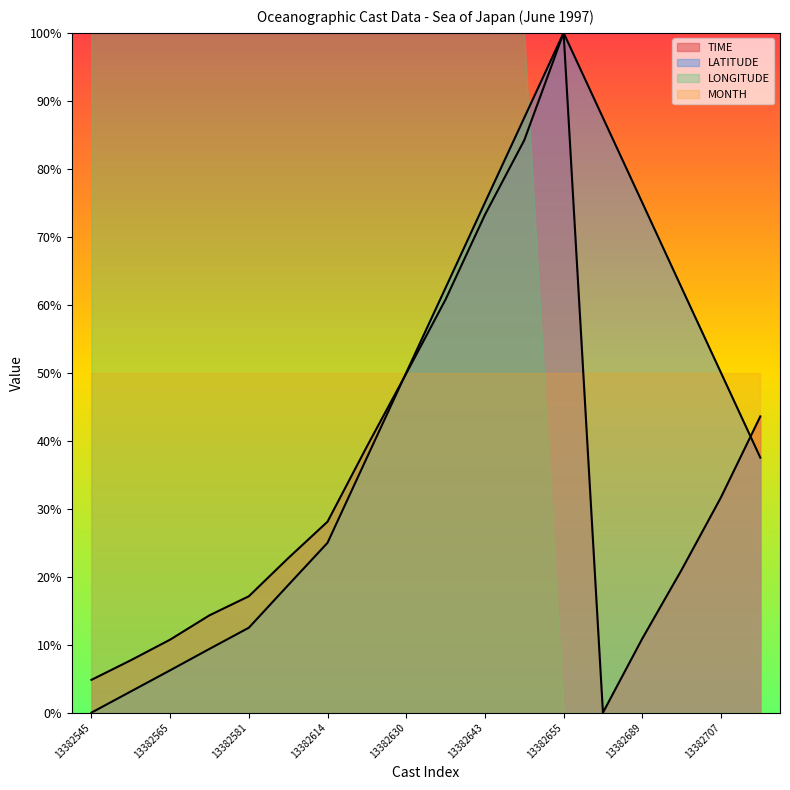

At which label does LATITUDE first exceed 50?

13382639